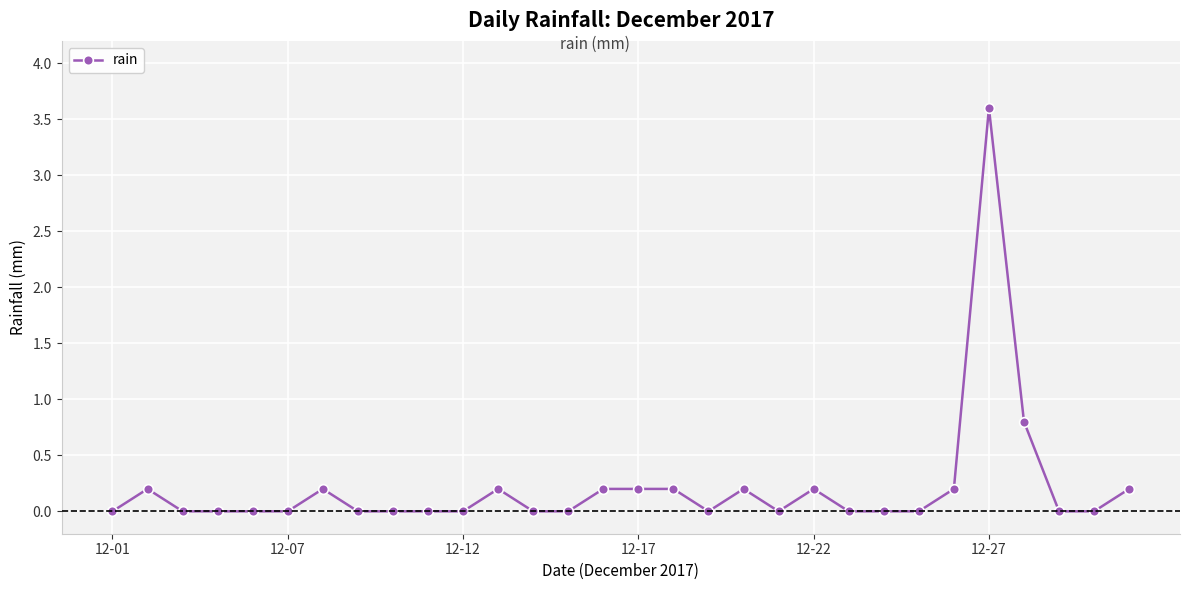

What is the sum of all values?

6.4